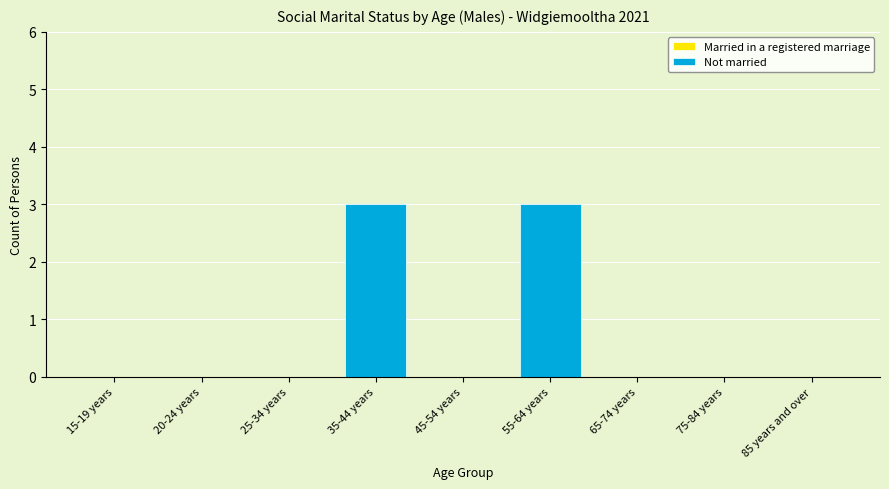

What is the sum of the values at 35-44 years and 25-34 years?

3